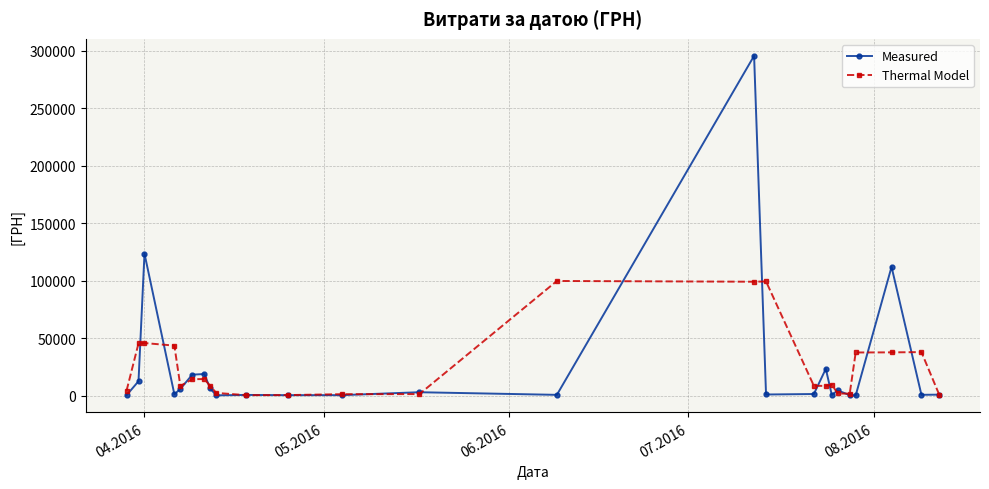

What is the value of the Thermal Model point at the 14th from the left?

99708.2